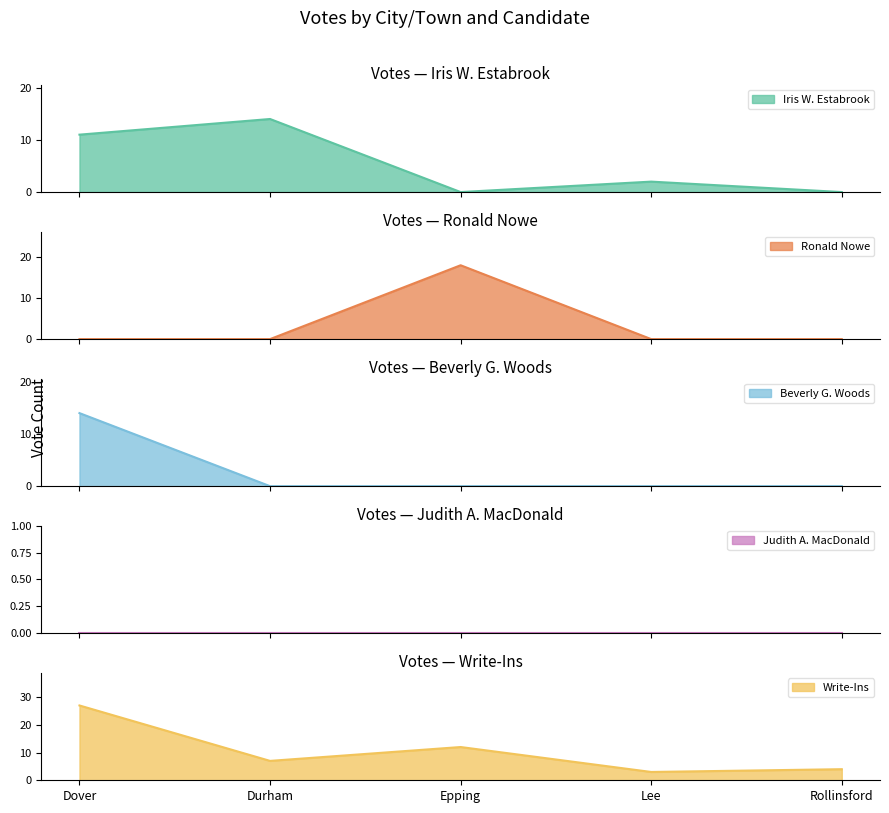

List the labels in order of Write-Ins value, largest first.

Dover, Epping, Durham, Rollinsford, Lee